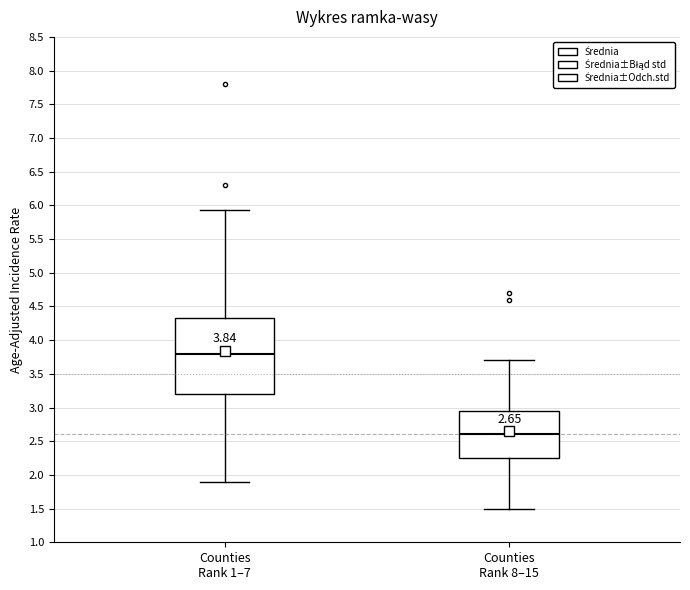

Which box's median line is the highest?

Counties Rank 1–7